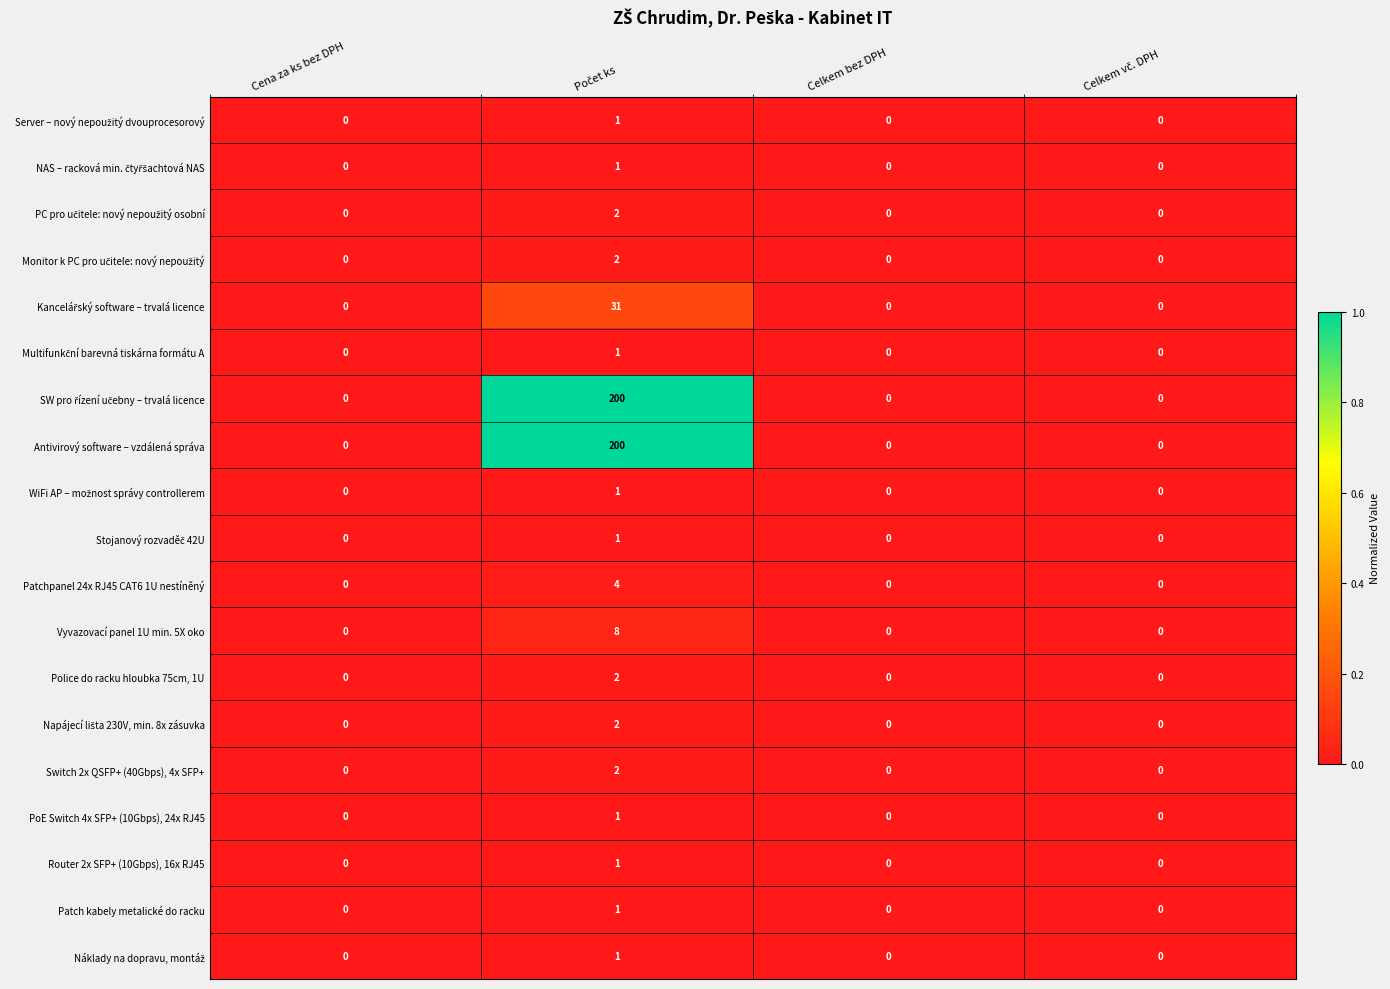

What is the maximum value shown in the chart?

200